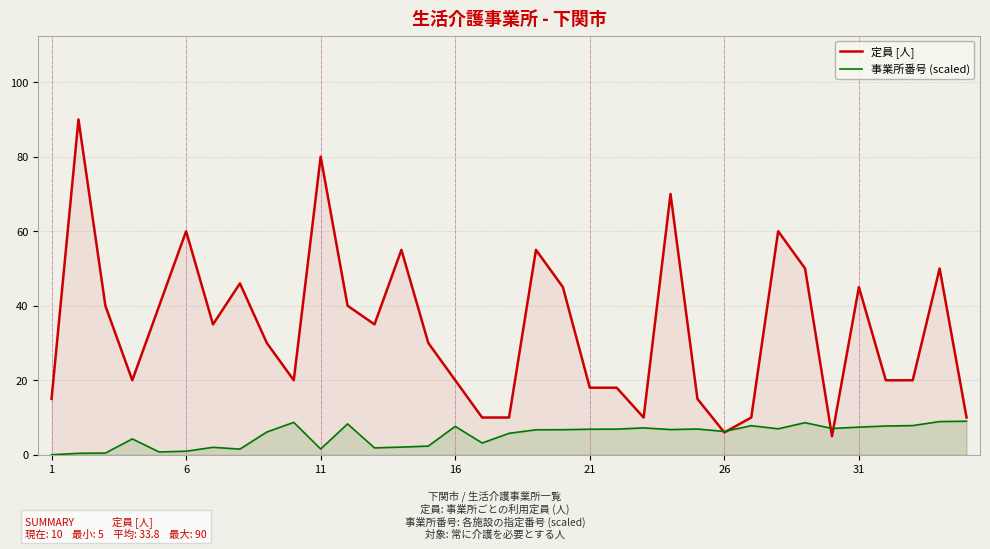

How many values in 事業所番号 (scaled) are above zero?

34